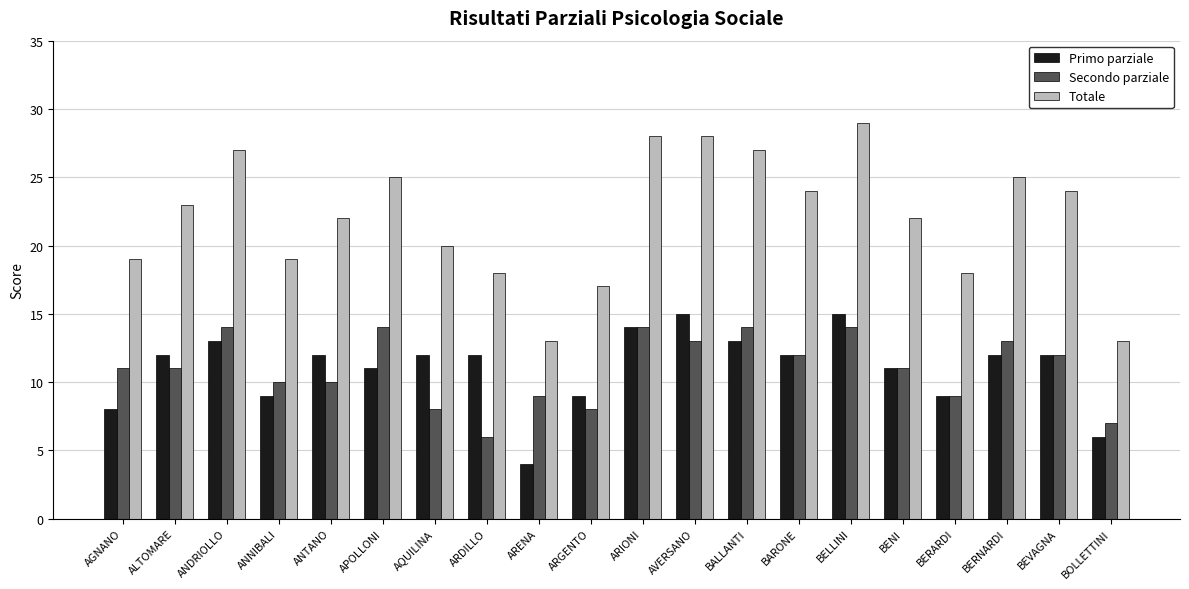

Which series changed the most between AGNANO and BEVAGNA?

Totale